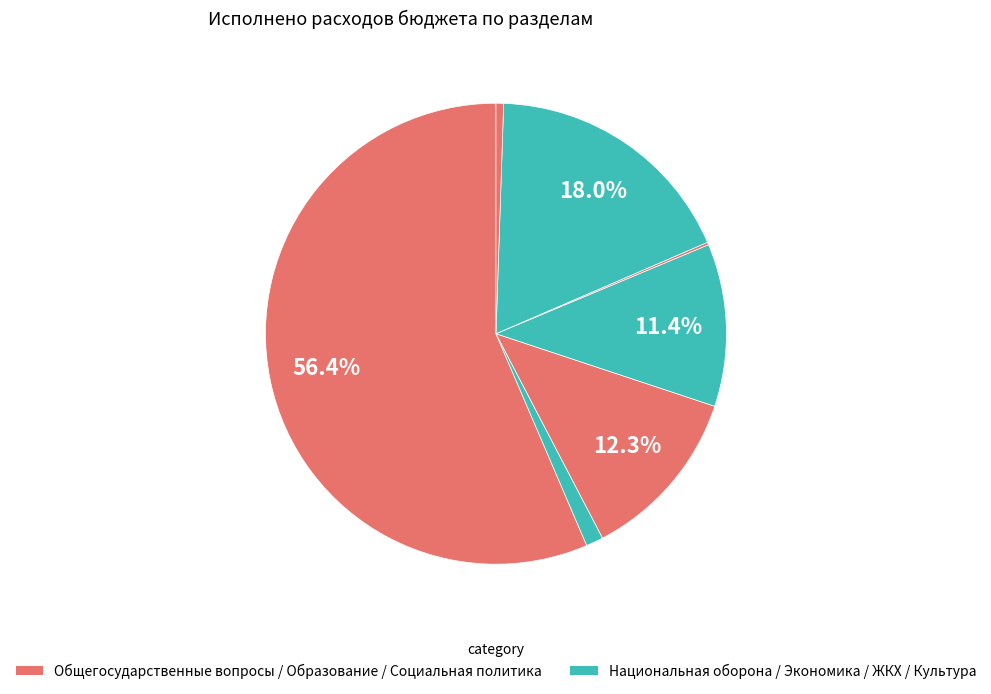

What is the largest slice in the pie chart?

ОБЩЕГОСУДАРСТВЕННЫЕ ВОПРОСЫ